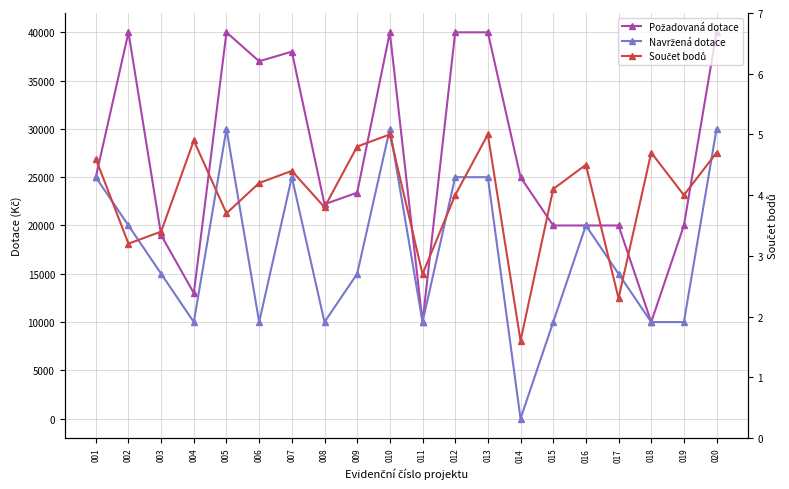

Rank the series by their maximum value, from highest to lowest.

Požadovaná dotace, Navržená dotace, Součet bodů